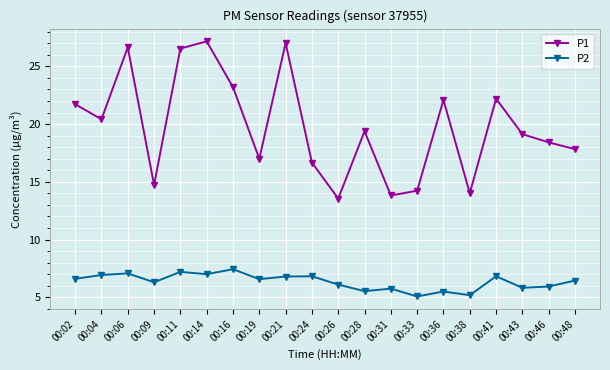

True or false: P1 and P2 intersect in this chart.

False